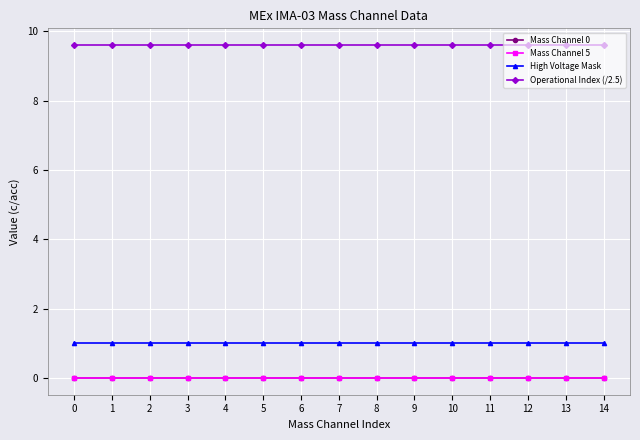

True or false: Mass Channel 5 and Operational Index (/2.5) cross at least once.

False